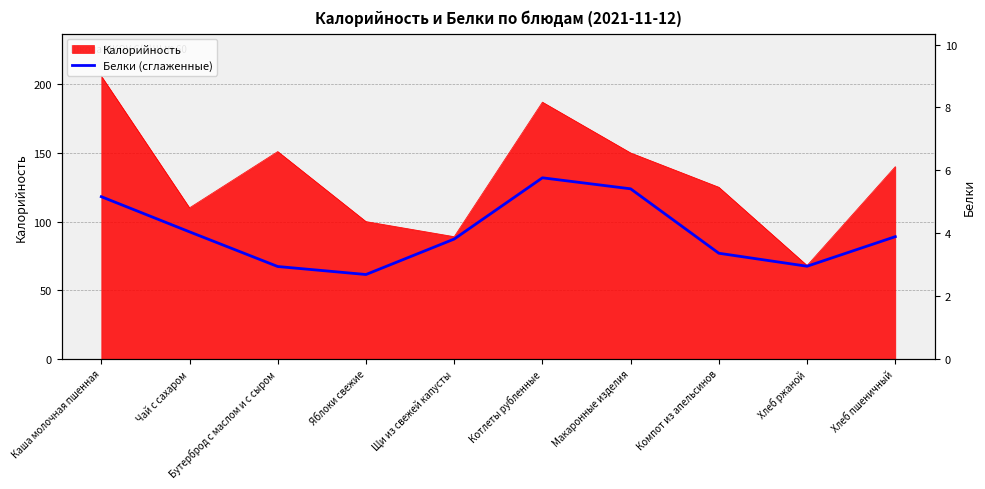

Where does the data first go above 88?

Каша молочная пшенная